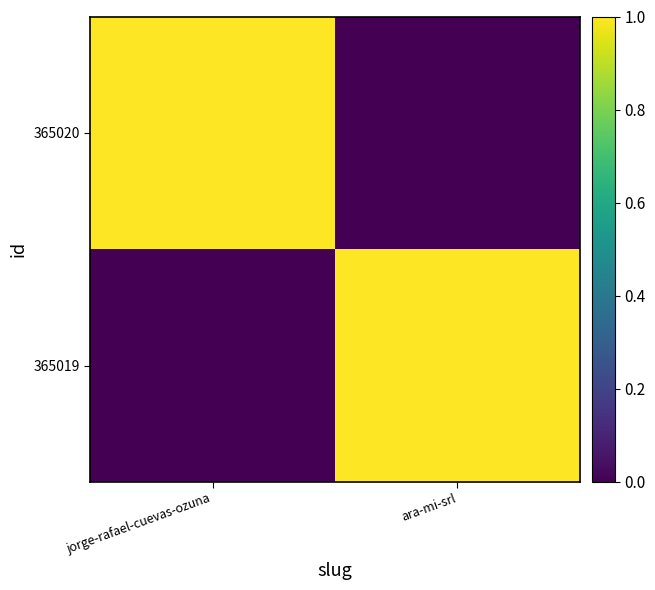

Reading right to left, list all the values displayed in this chart.

365020: ara-mi-srl=0	jorge-rafael-cuevas-ozuna=1
365019: ara-mi-srl=1	jorge-rafael-cuevas-ozuna=0